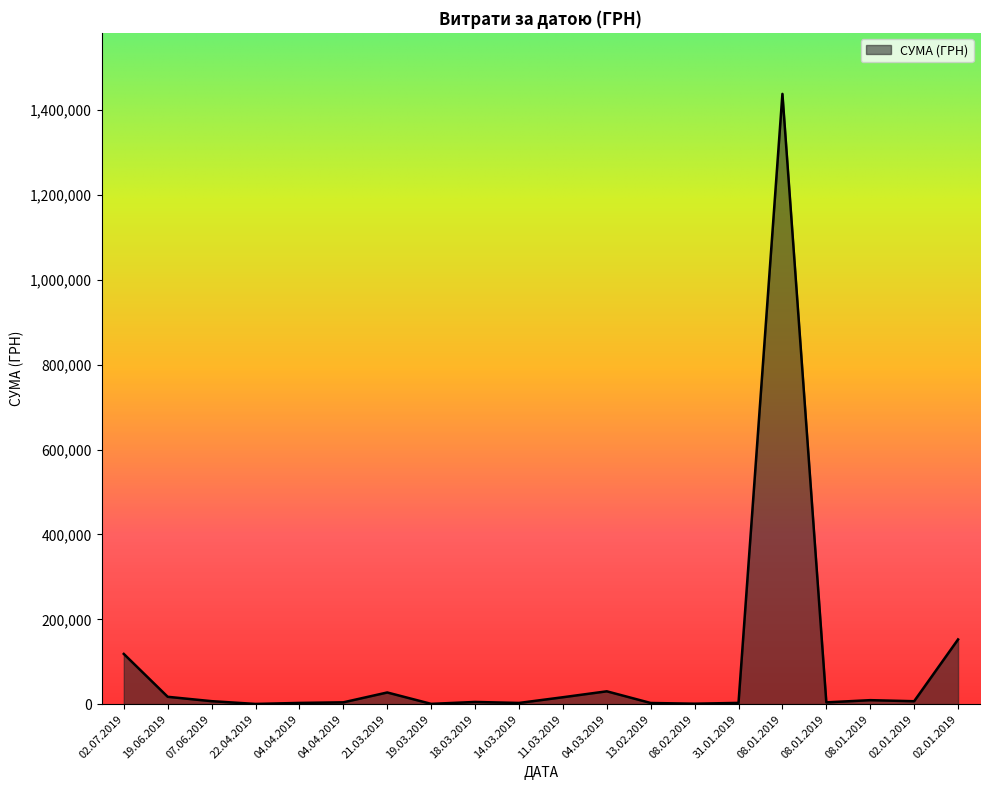

Approximately how many times larger is the value at 31.01.2019 compared to 08.01.2019?

0.7